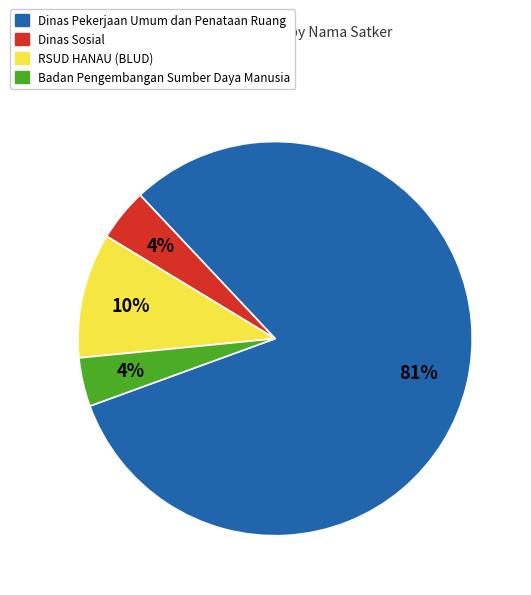

To the nearest percent, what is the difference between the RSUD HANAU (BLUD) and Badan Pengembangan Sumber Daya Manusia slice percentages?

6%